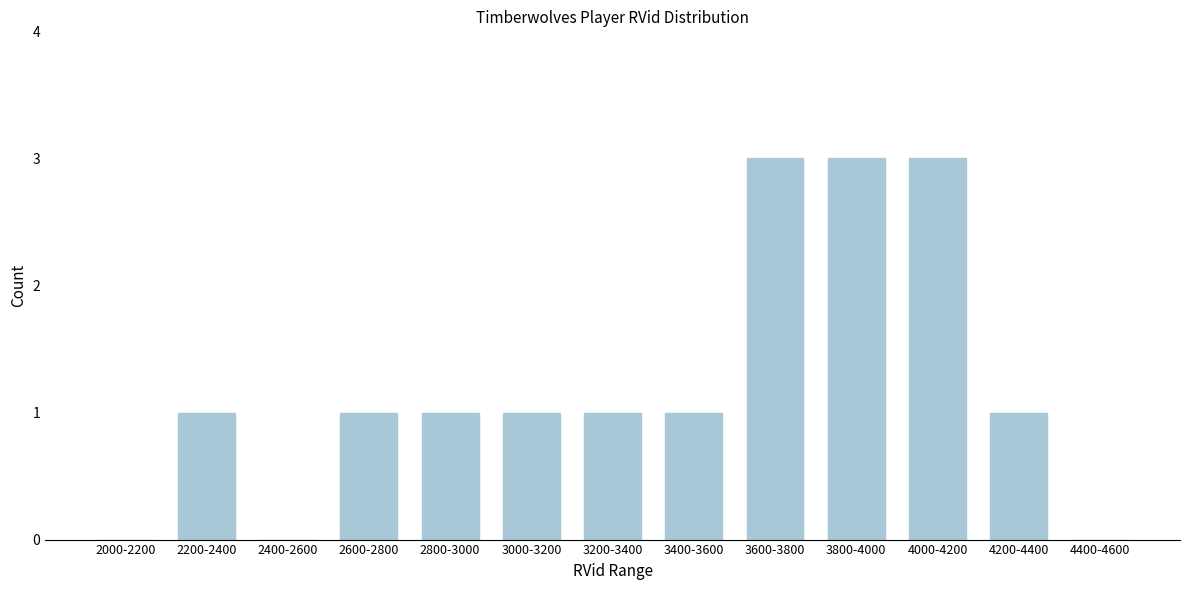

Reading left to right, what are all the values shown in this chart?

2000-2200=0	2200-2400=1	2400-2600=0	2600-2800=1	2800-3000=1	3000-3200=1	3200-3400=1	3400-3600=1	3600-3800=3	3800-4000=3	4000-4200=3	4200-4400=1	4400-4600=0